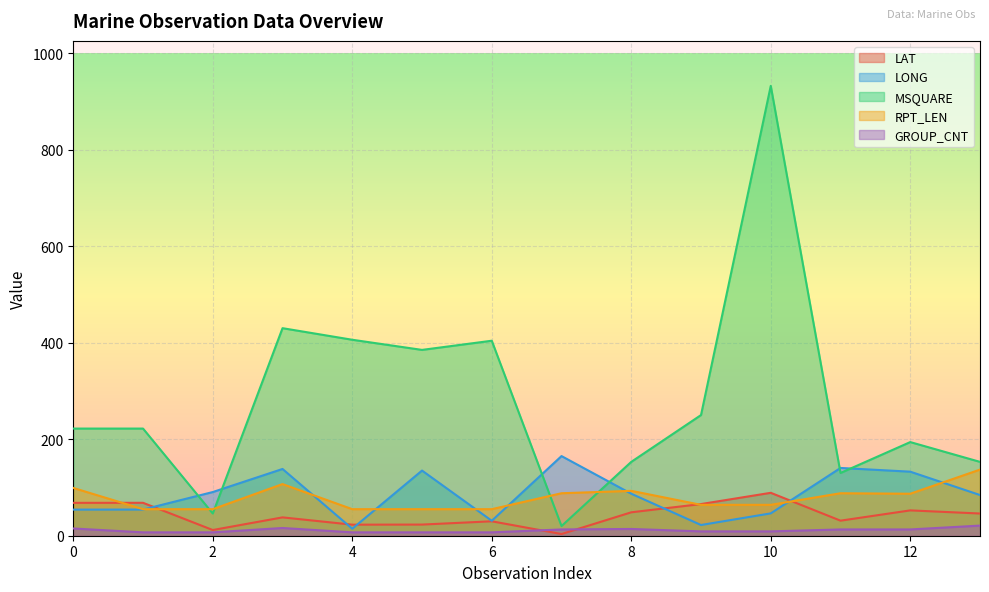

Rank the series at 5 from highest to lowest value.

MSQUARE, LONG, RPT_LEN, LAT, GROUP_CNT